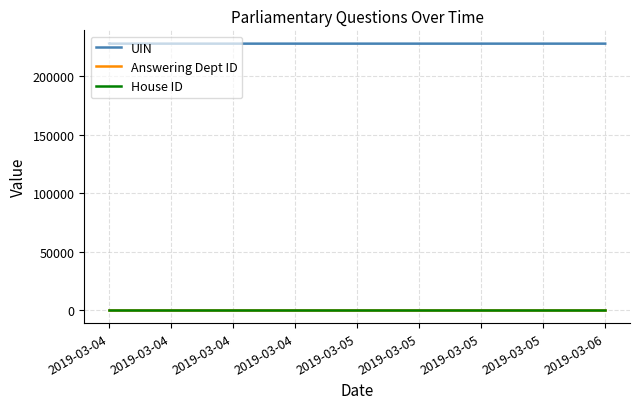

At 2019-03-04, list the series in order from largest to smallest.

UIN, Answering Dept ID, House ID